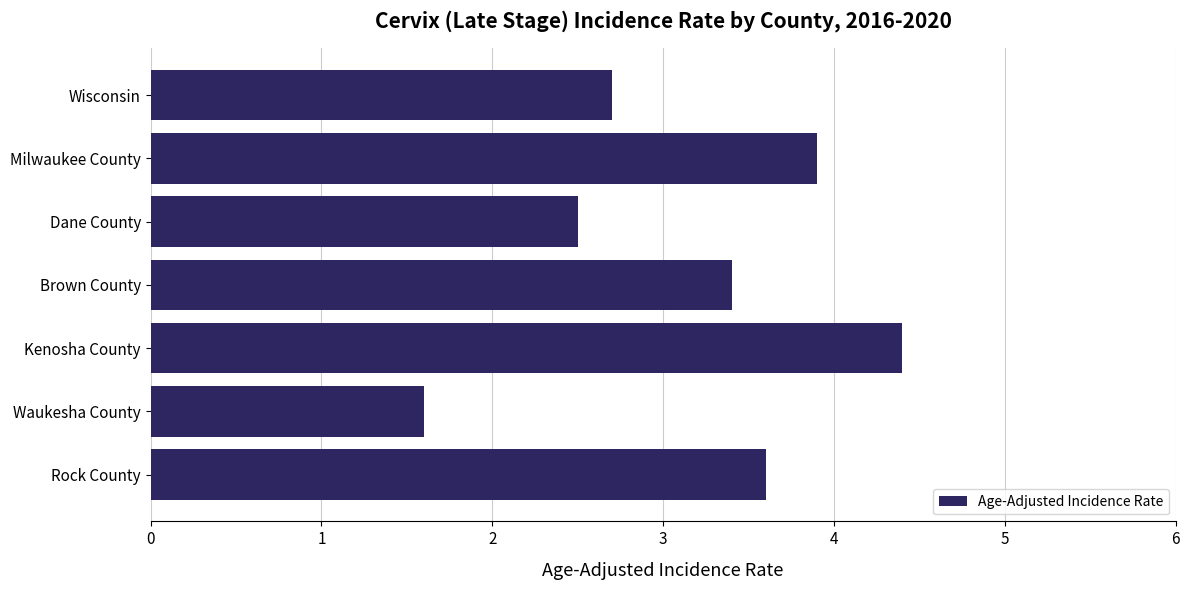

What value does the data have at Kenosha County?

4.4